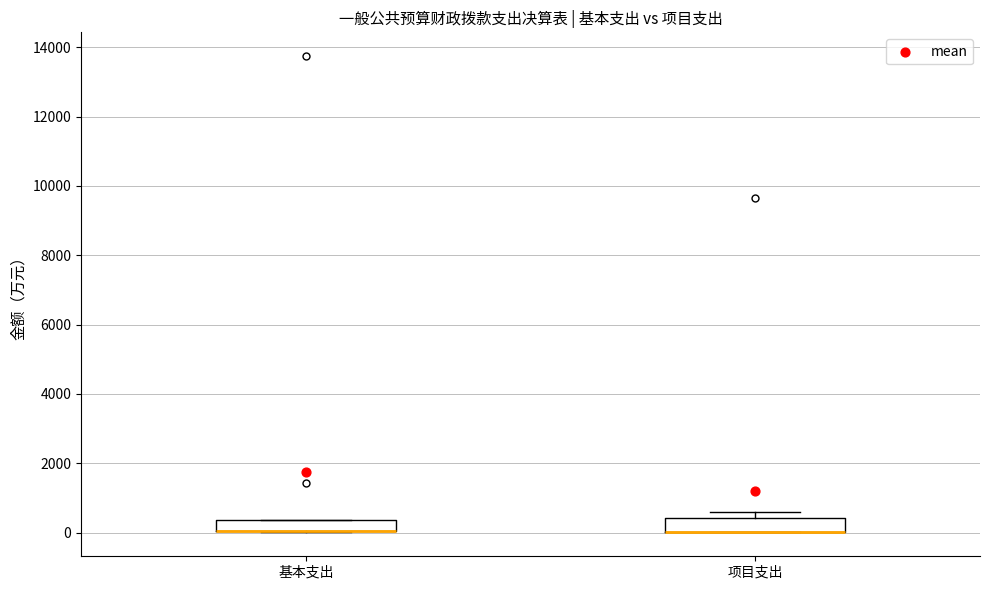

Reading left to right, read every box against the y-axis: the position of its median line, the range the box covers, and the ends of its whiskers. The values are not printed on the chart, so give them approximately, as read against the axis.

基本支出: median 0 (drawn on the box's lower edge), box 0 to 400, whiskers 0 to 400
项目支出: median 0 (drawn on the box's lower edge), box 0 to 400, whiskers 0 to 600